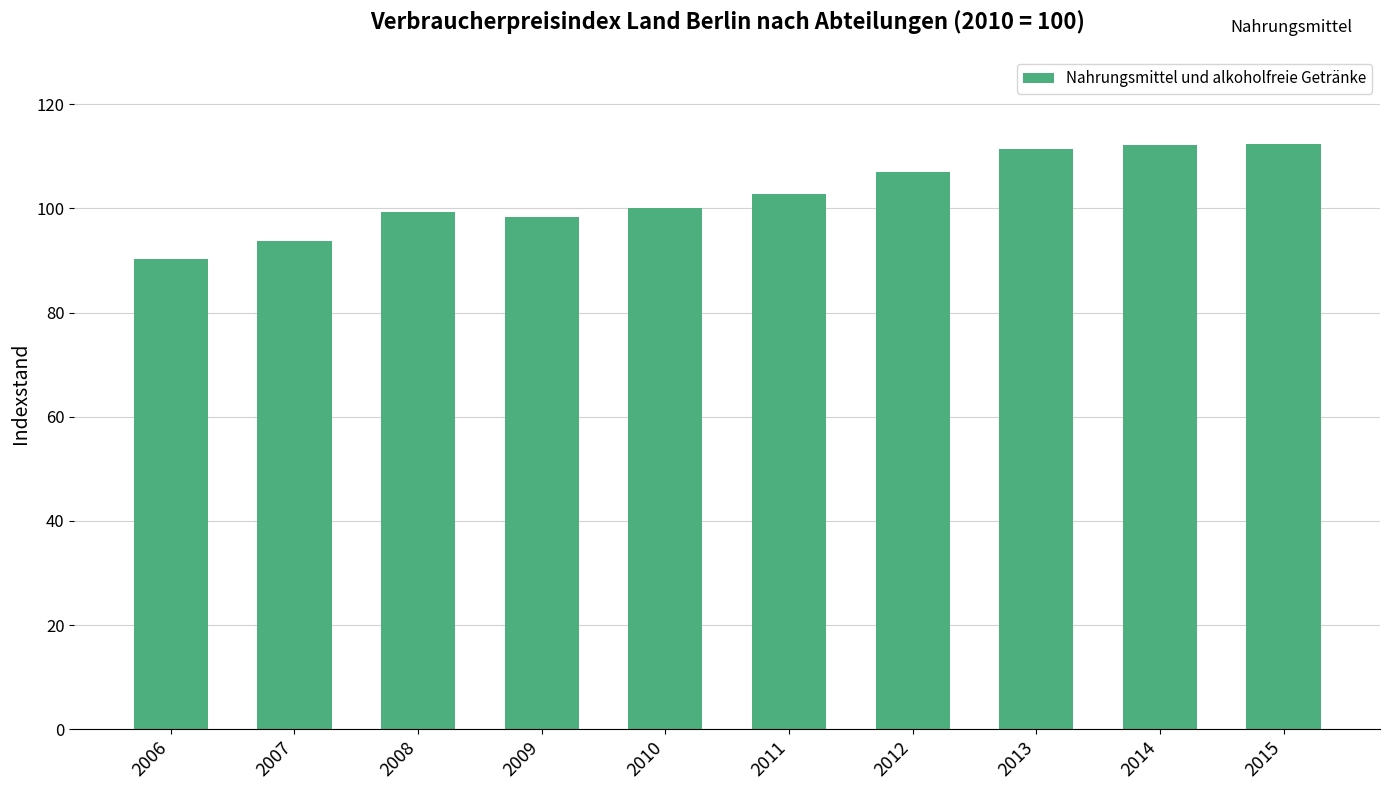

What is the value of the 10th bar from the left?

112.3